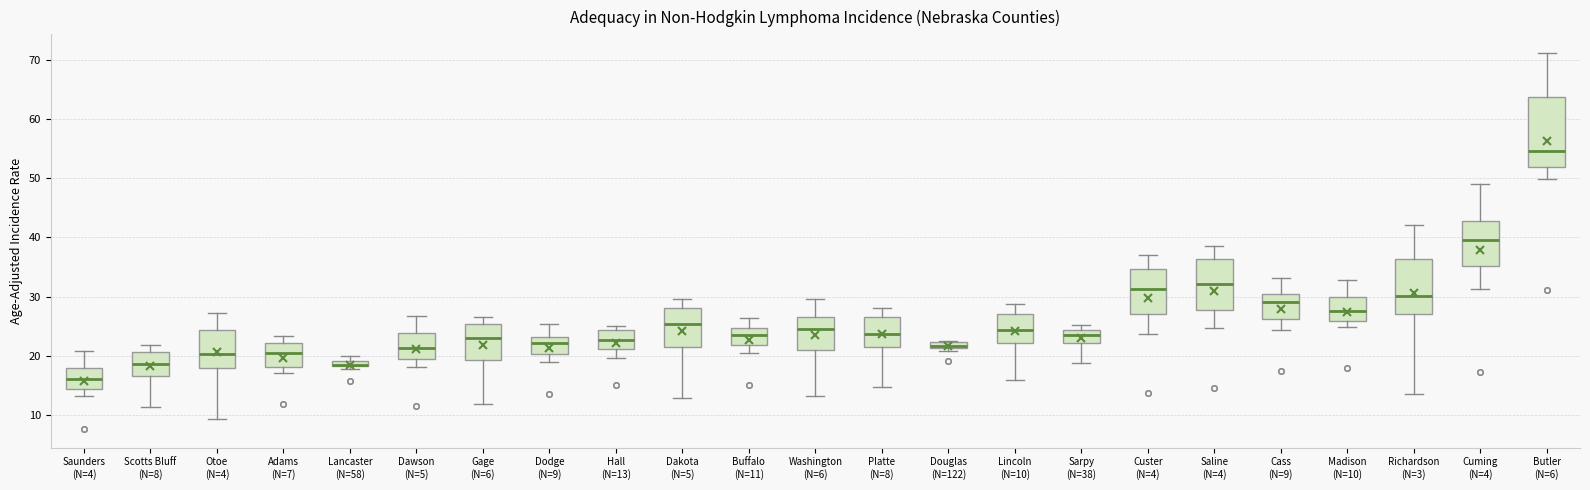

Where does the lower whisker of the box for Otoe (N=4) end on the y-axis? The values are not printed on the chart, so give them approximately, as read against the axis.

9